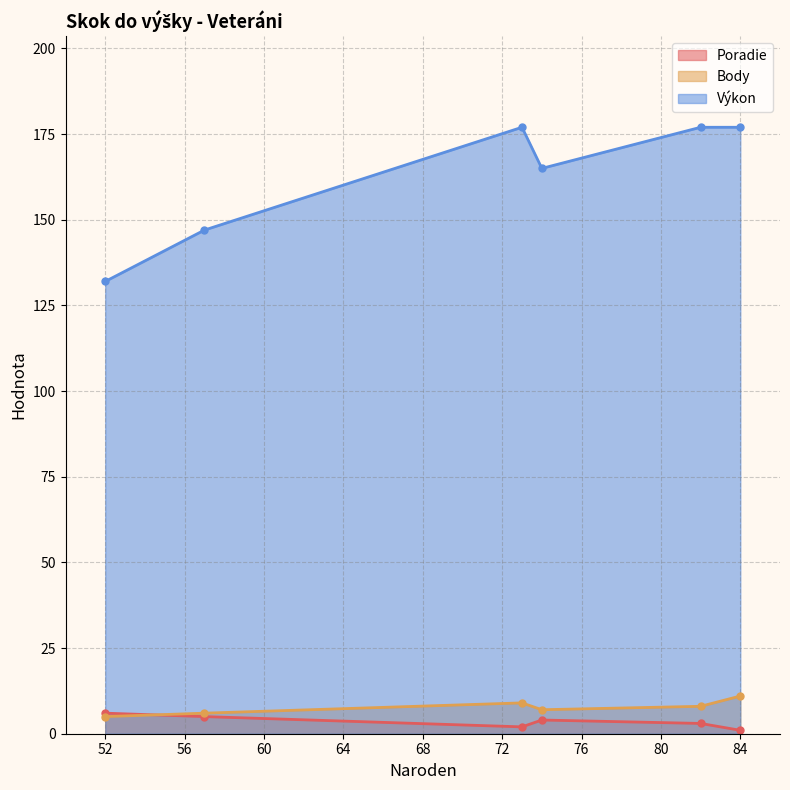

At how many categories does at least one series exceed 81?

6